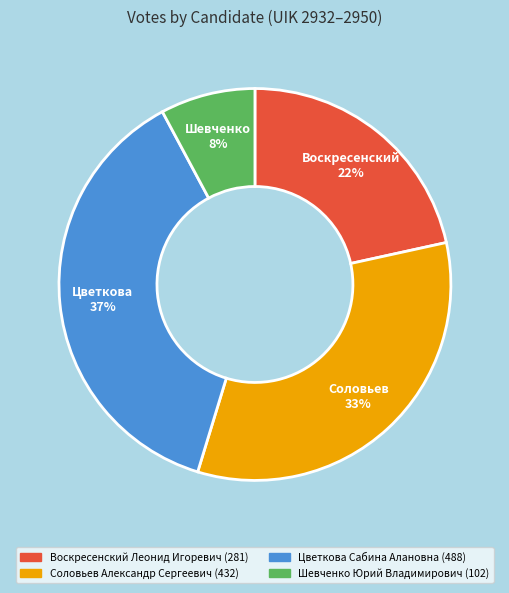

To the nearest percent, what is the average slice percentage?

25%